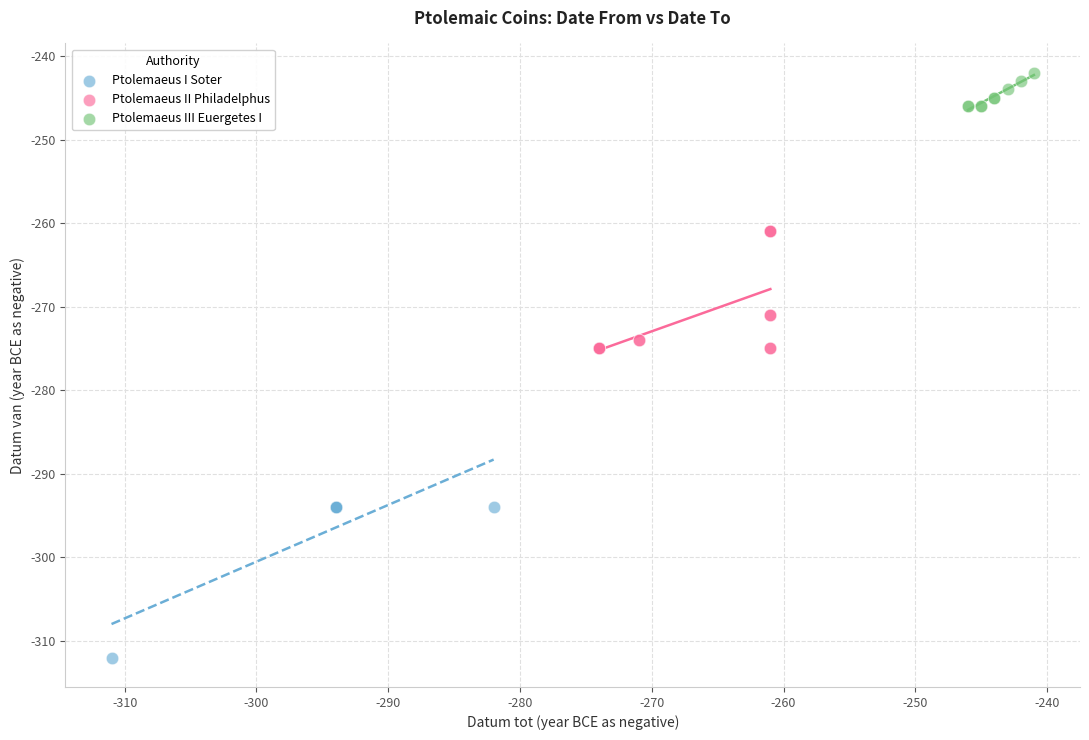

Which series reaches the minimum Y coordinate?

Ptolemaeus I Soter